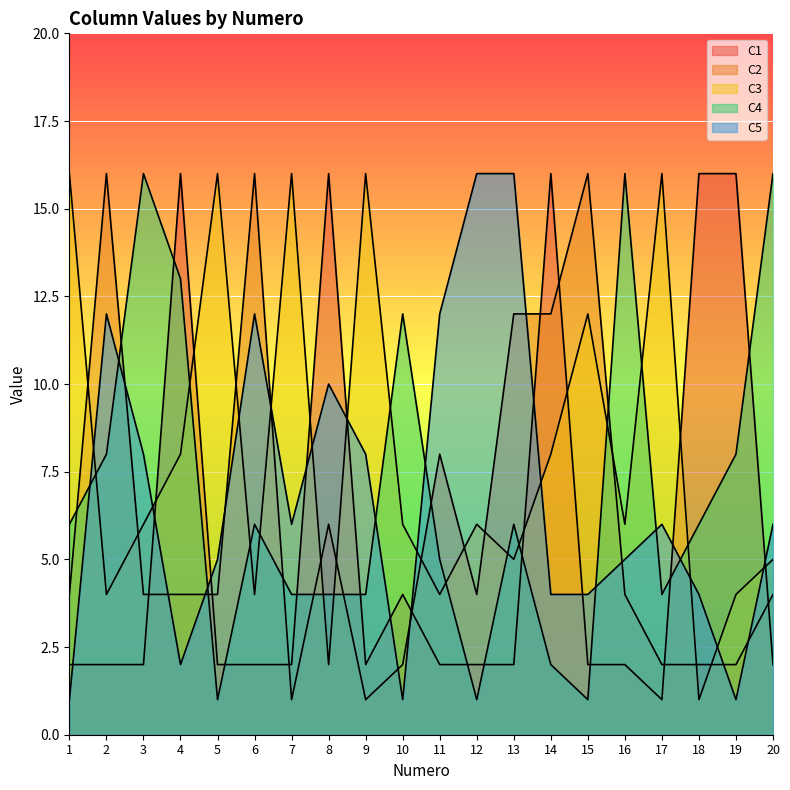

True or false: C4 has a value of 9 at 6.

False